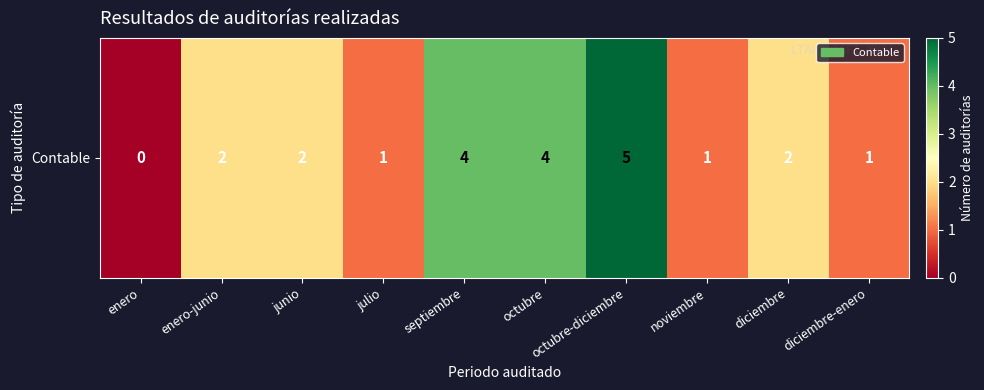

Reading left to right, what are all the values shown in this chart?

enero=0	enero-junio=2	junio=2	julio=1	septiembre=4	octubre=4	octubre-diciembre=5	noviembre=1	diciembre=2	diciembre-enero=1